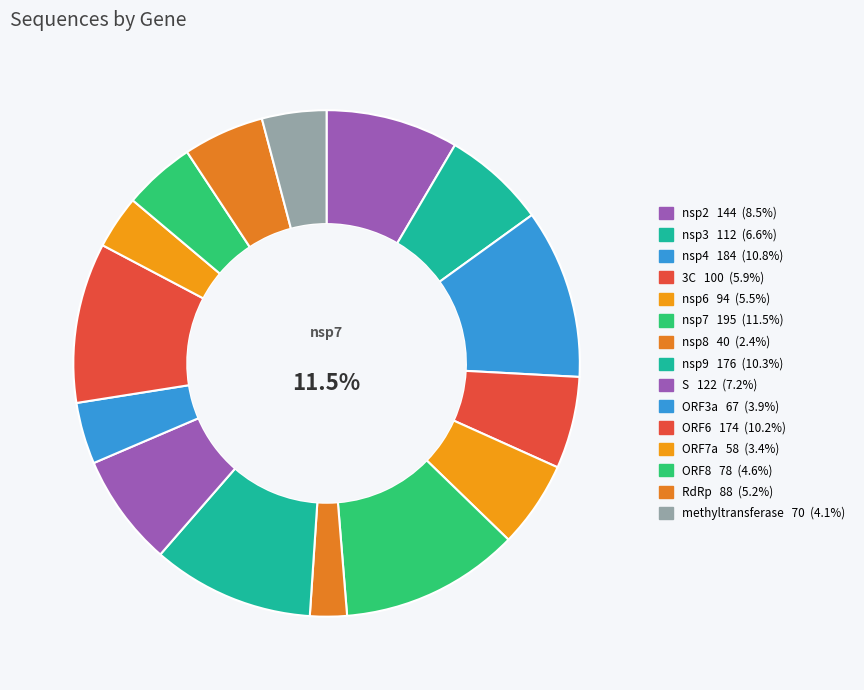

Does any single category account for the majority?

No